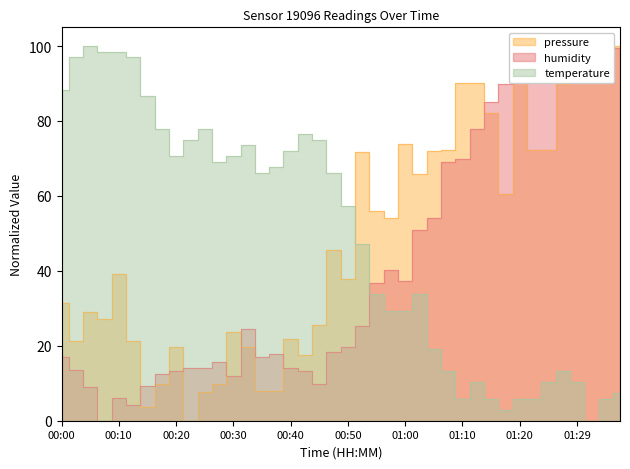

What is the total value across all series at 01:24?

180.7